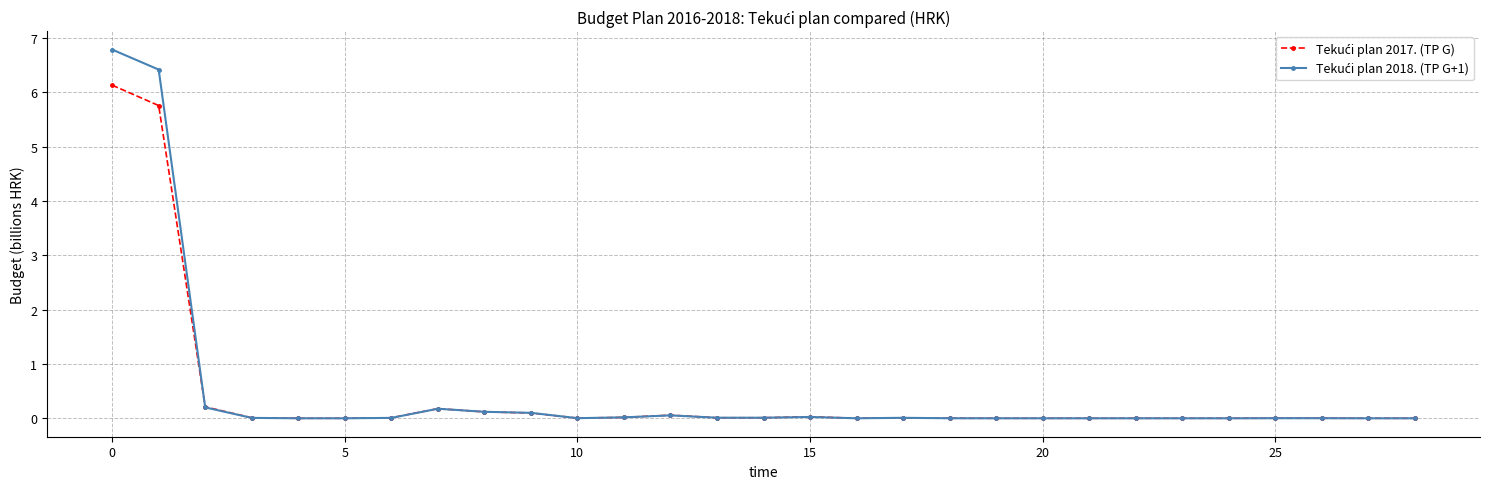

What is the greatest value displayed?

6.8